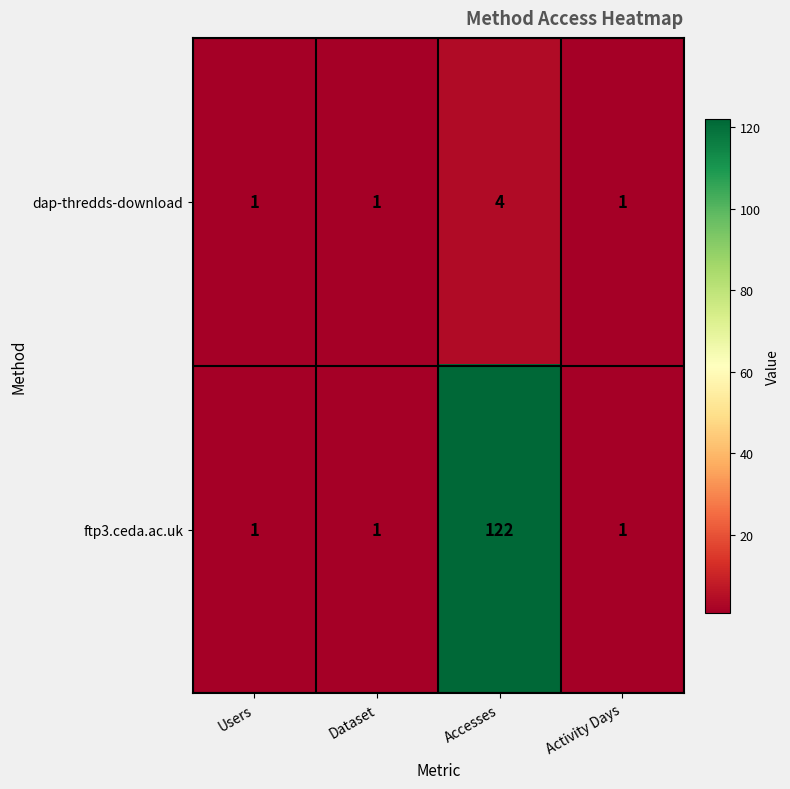

What is the greatest value displayed?

122